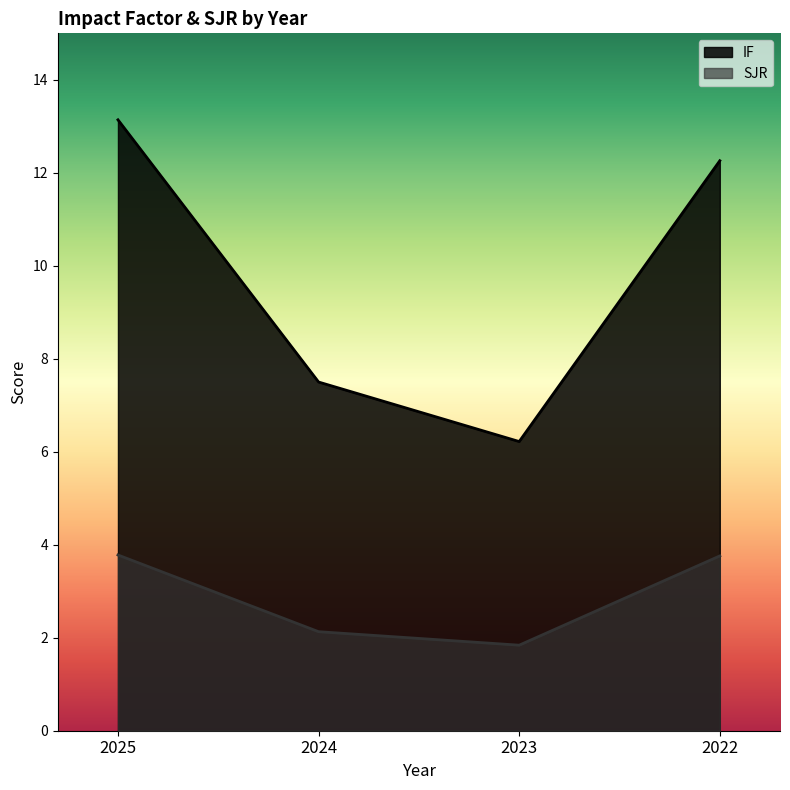

Count the number of data series in this chart.

2